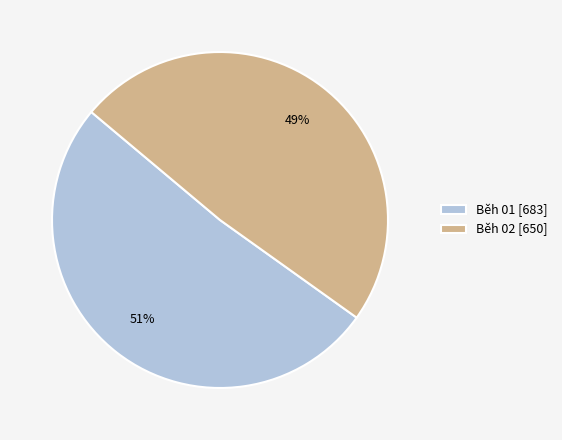

Is there a majority slice in this chart?

Yes